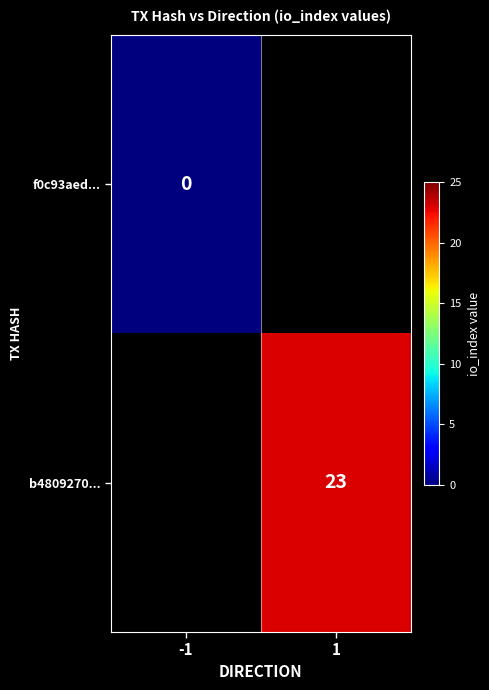

The b4809270... series shows 7 at 1. True or false?

False